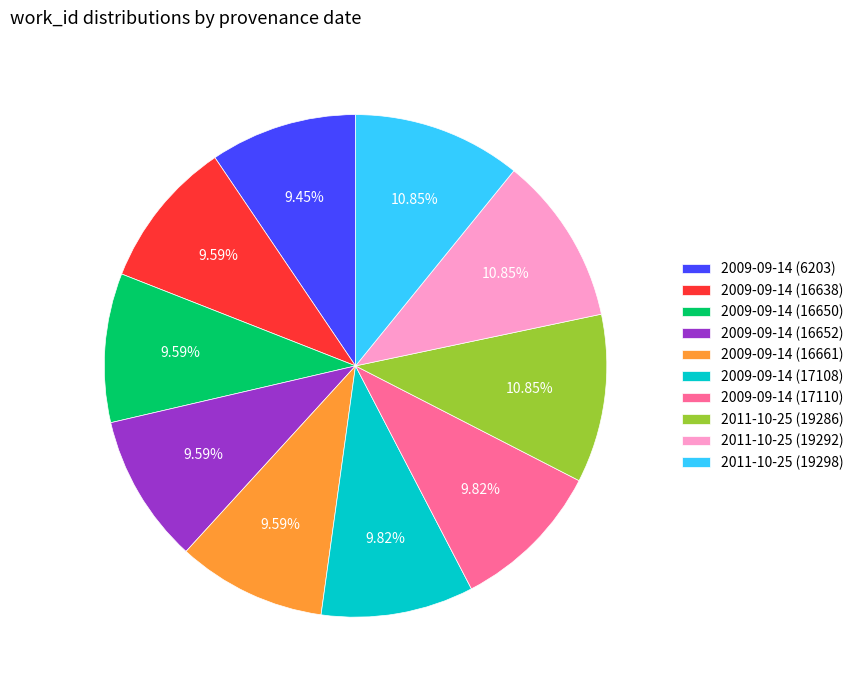

Is it true that 2011-10-25 (19292) is 24% of the pie?

False